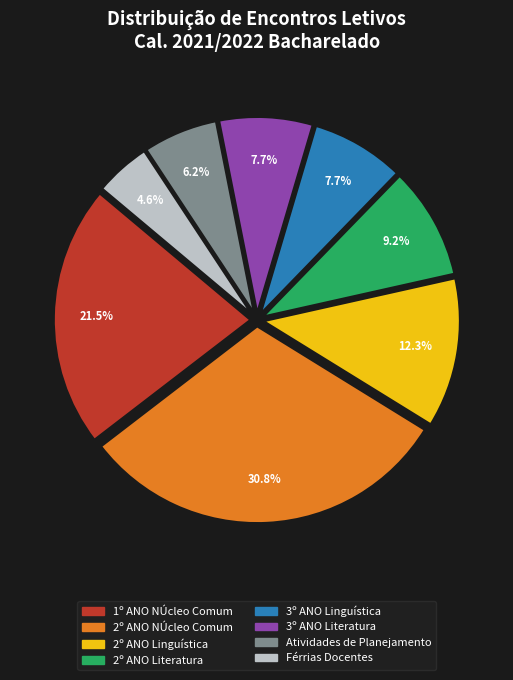

What percentage do 2º ANO Linguística and Férrias Docentes together represent?

16.9%